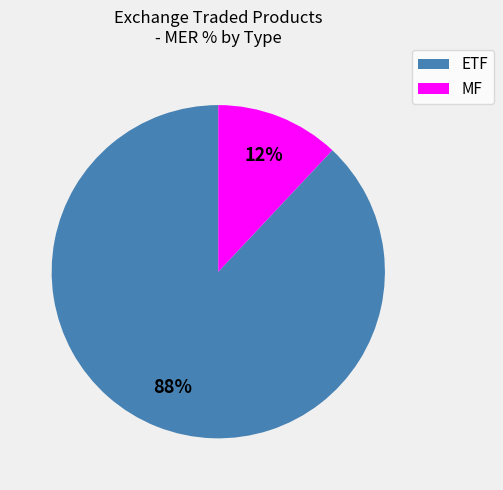

Does any single category account for the majority?

Yes